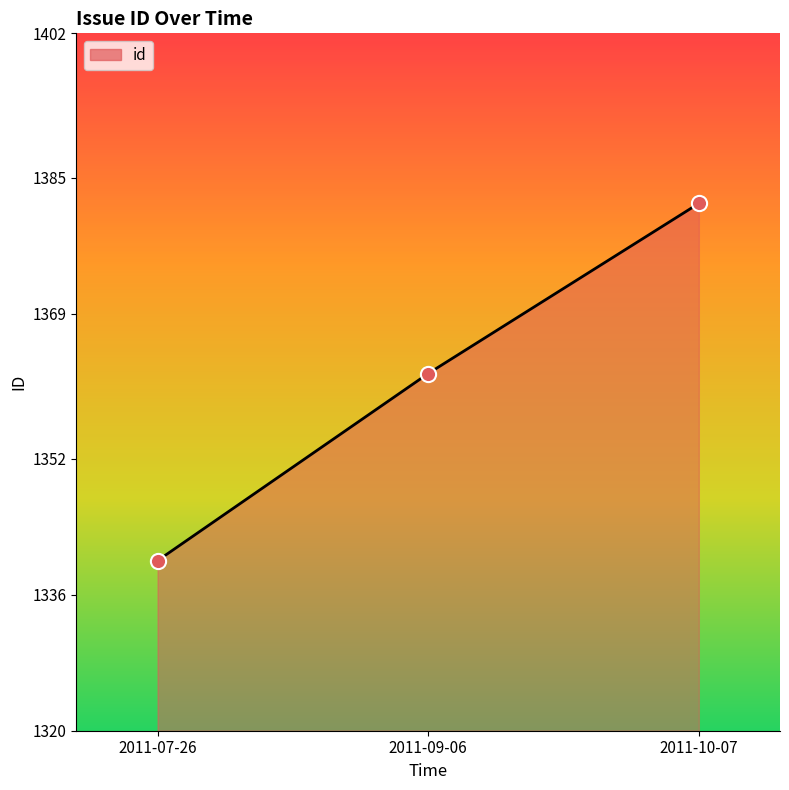

What is the change in value from 2011-07-26 to 2011-09-06?

+22